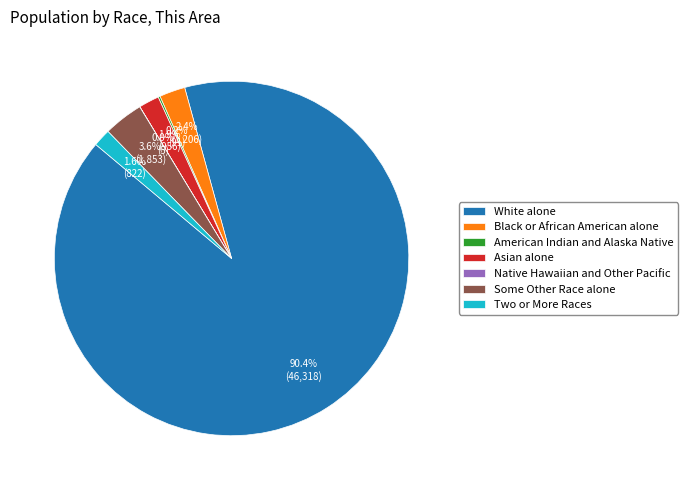

Which category accounts for the majority?

White alone